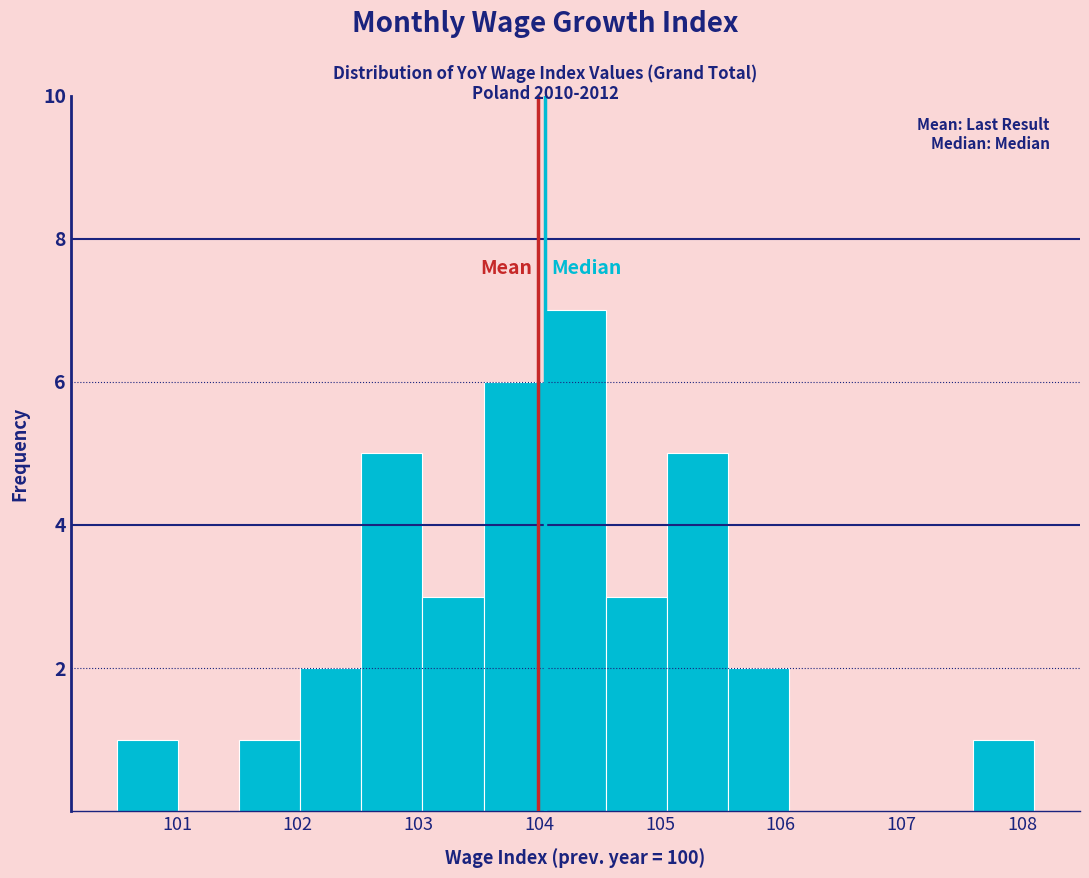

Which range on the x-axis has the tallest bar?

104.0 to 104.6